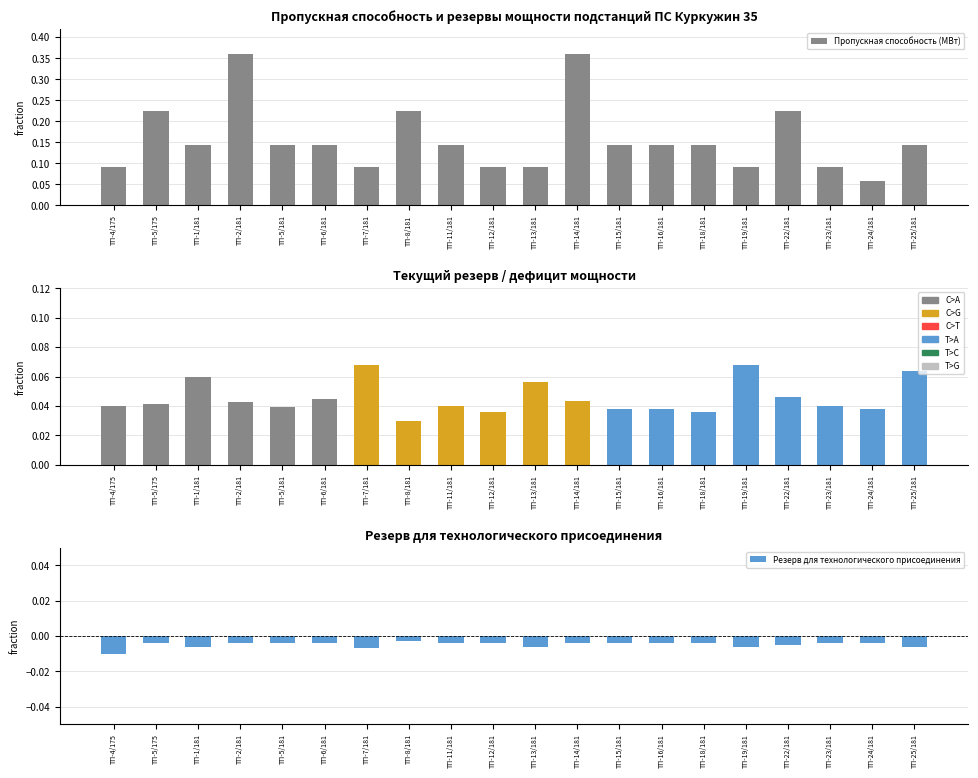

What is the label of the 2nd bar from the right?

ТП-24/181